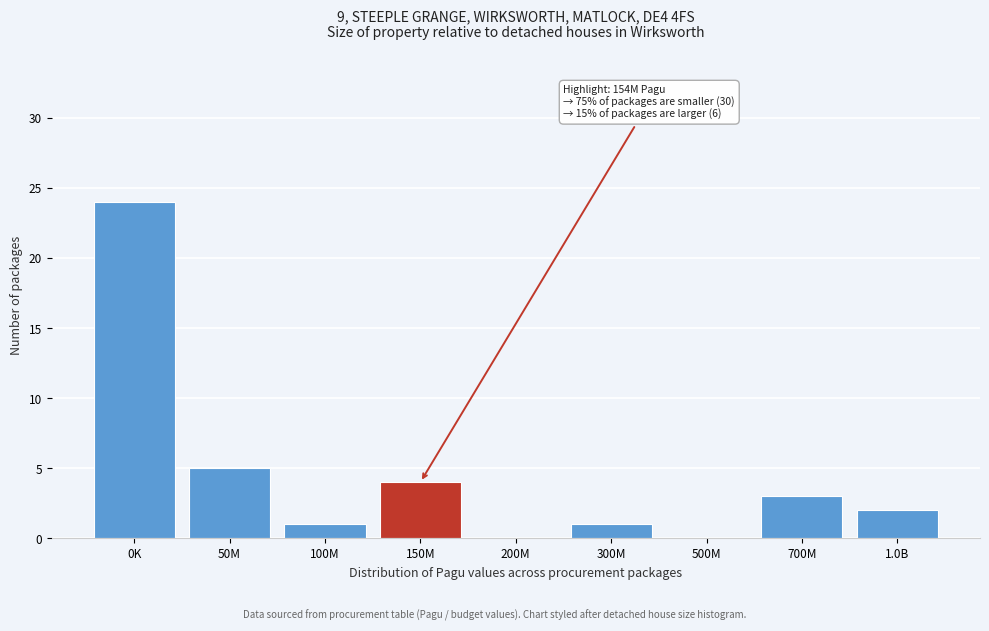

Reading right to left, list all the values displayed in this chart.

1.0B=2	700M=3	500M=0	300M=1	200M=0	150M=4	100M=1	50M=5	0K=24